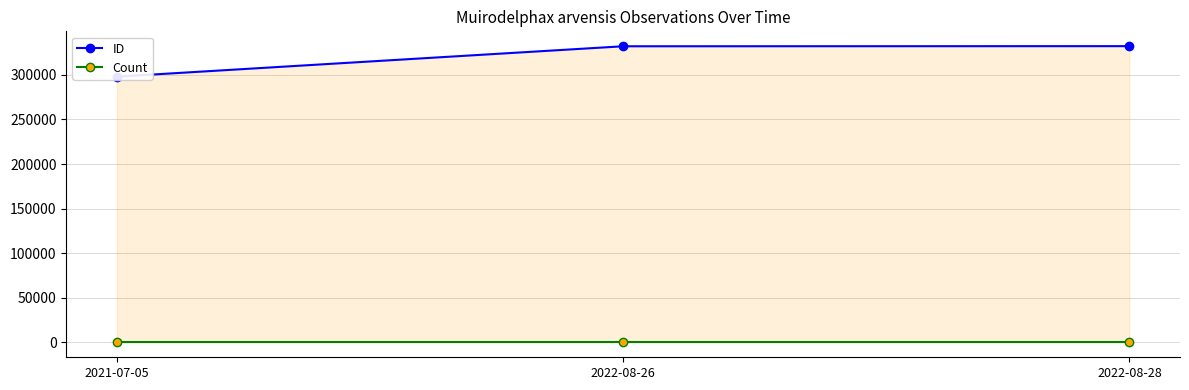

What is the label of the 2nd point from the left?

2022-08-26